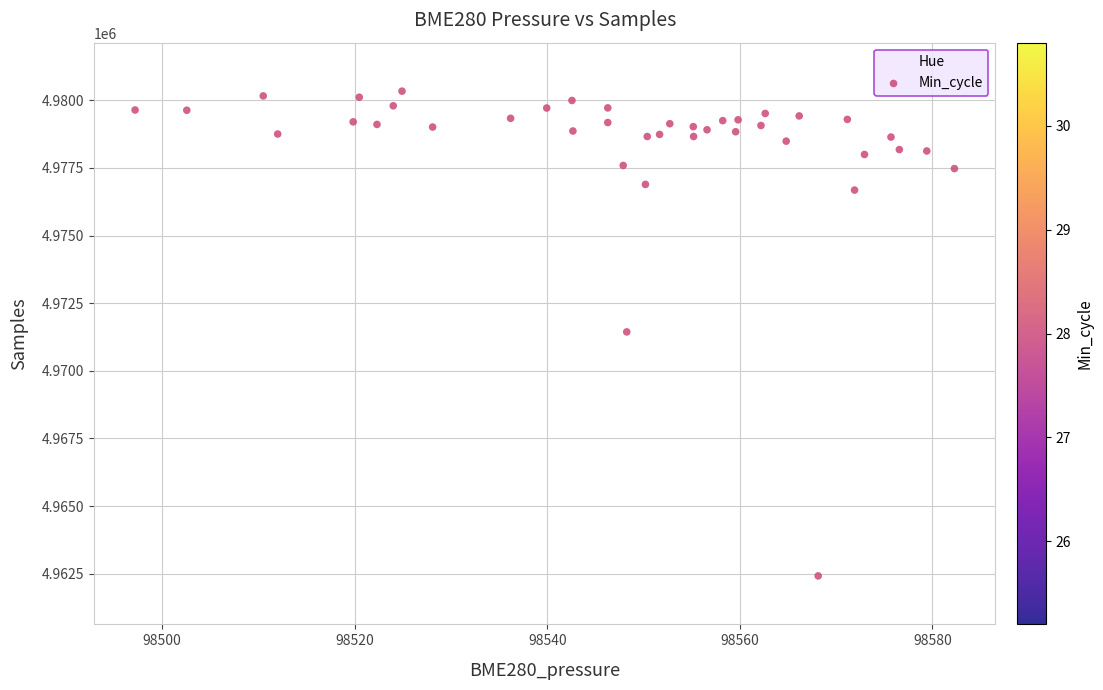

What is the range of Y values (max minus min)?

17918